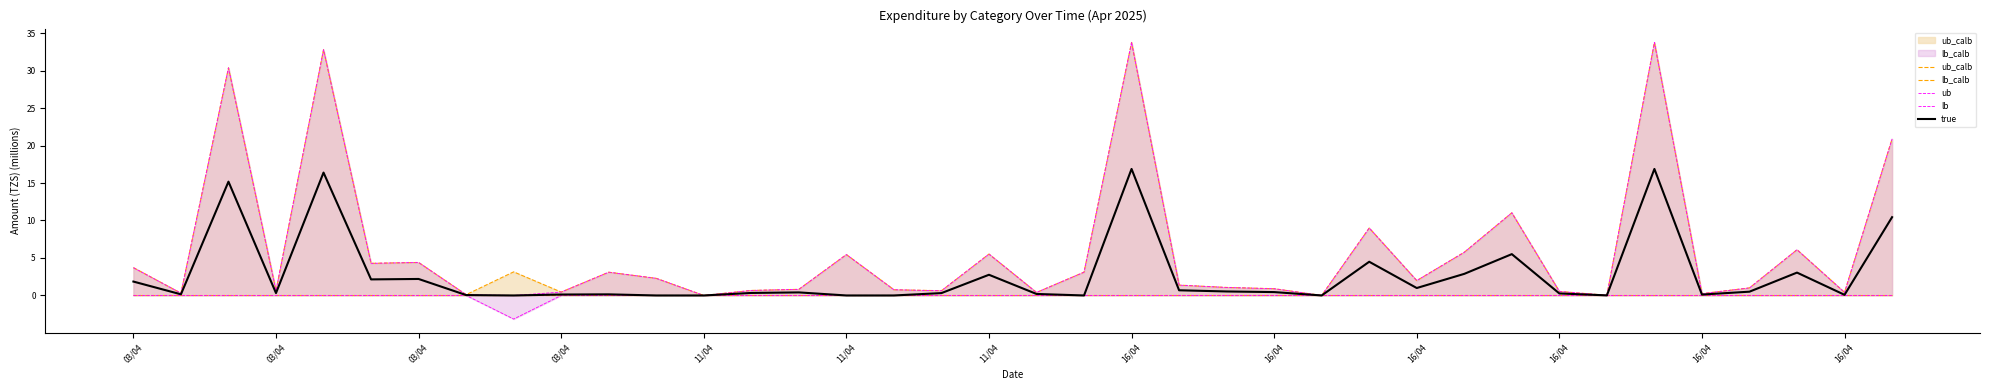

True or false: true has a value of 1.0 at 16/04.

True